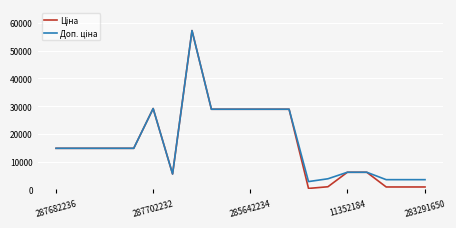

What is the total value across all series at 287702232?

58304.6